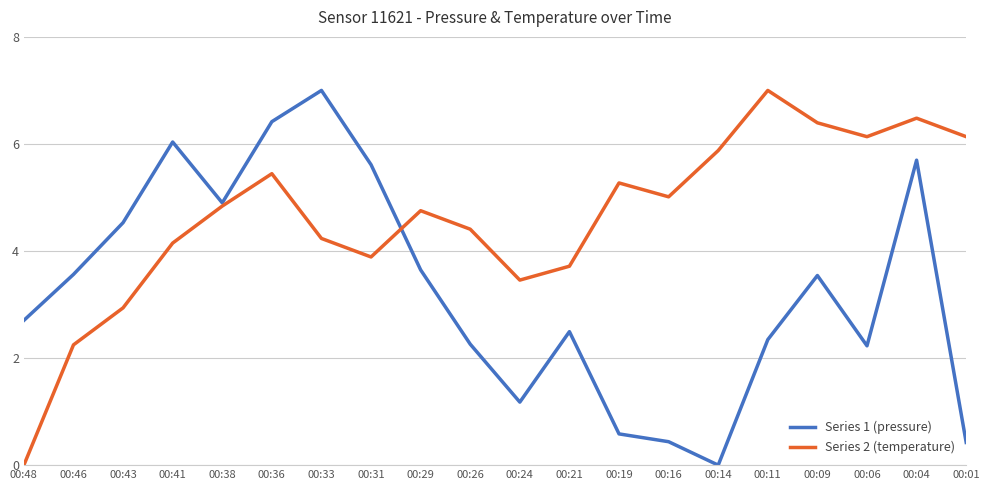

What is the maximum value for Series 2 (temperature)?

7.0